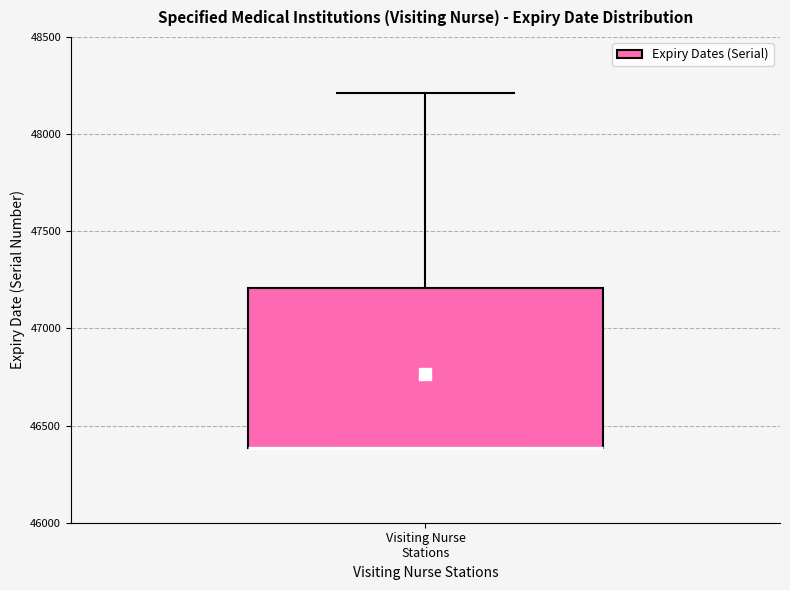

Read this box plot against the y-axis: the position of the median line, the range covered by the box, and the ends of both whiskers. The values are not printed on the chart, so give them approximately, as read against the axis.

median 46400 (drawn on the box's lower edge), box 46400 to 47200, whiskers 46400 to 48200